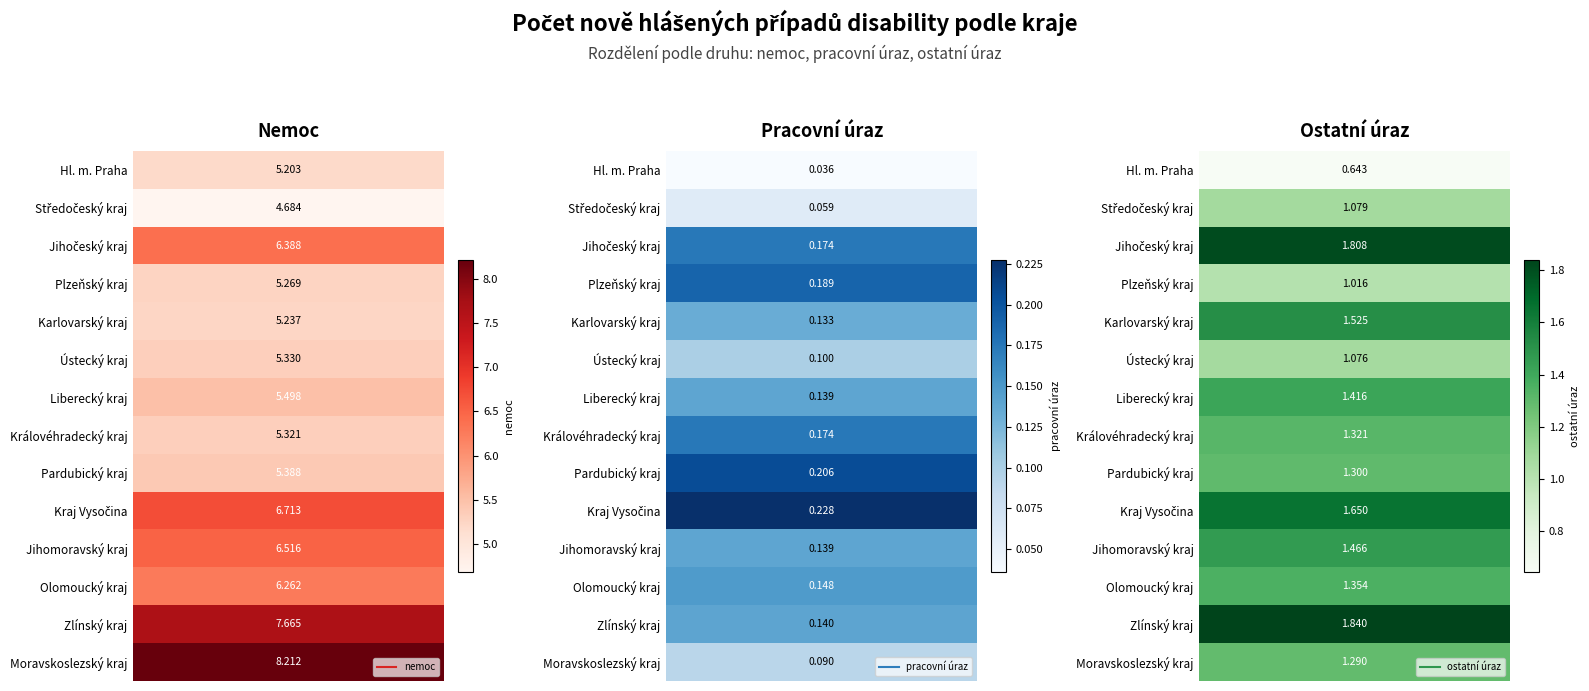

Reading left to right, transcribe all the data shown in this chart.

nemoc: 5.2	4.7	6.4	5.3	5.2	5.3	5.5	5.3	5.4	6.7	6.5	6.3	7.7	8.2
pracovní úraz: 0.0	0.1	0.2	0.2	0.1	0.1	0.1	0.2	0.2	0.2	0.1	0.1	0.1	0.1
ostatní úraz: 0.6	1.1	1.8	1.0	1.5	1.1	1.4	1.3	1.3	1.6	1.5	1.4	1.8	1.3